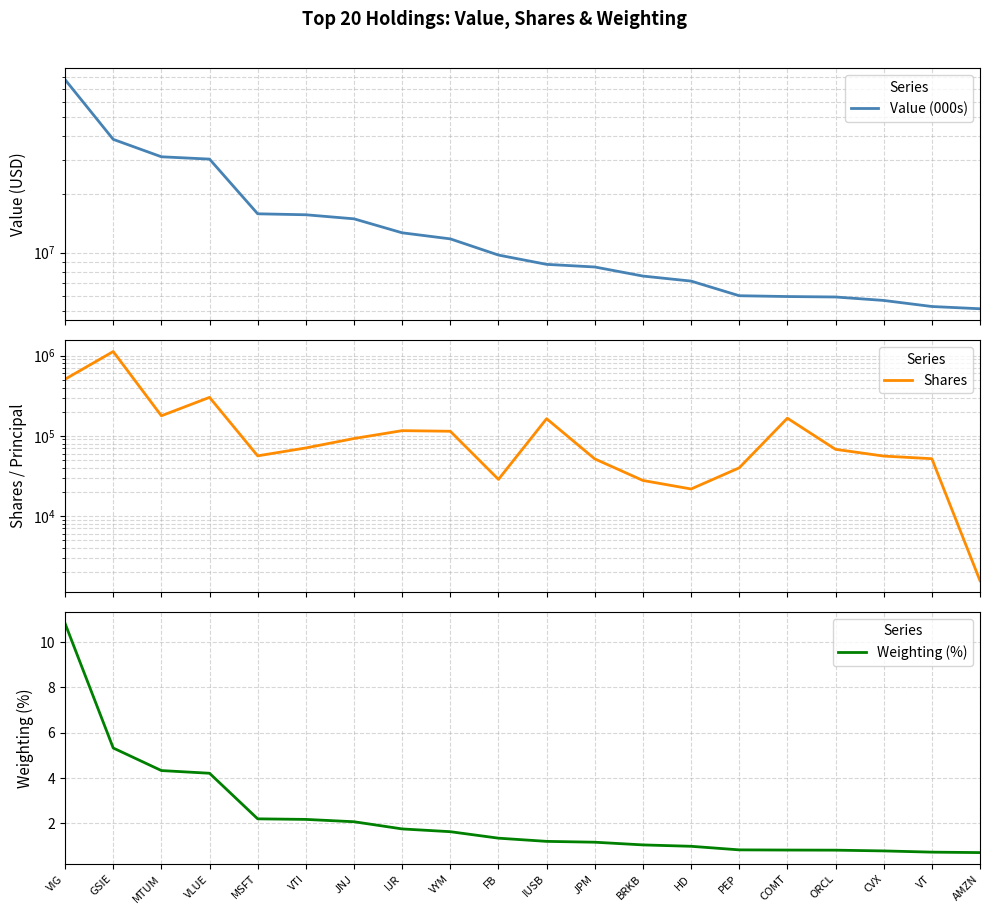

True or false: Shares and Value (000s) intersect in this chart.

False